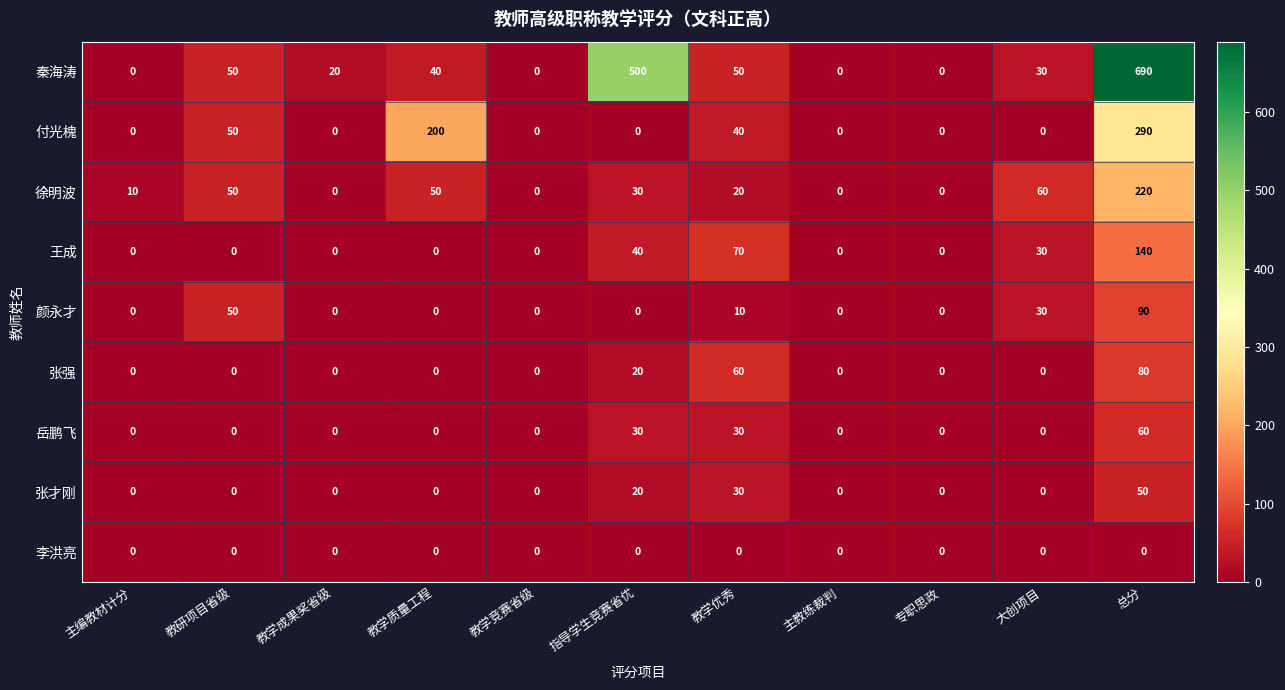

What value does the 秦海涛 series have at 教学成果奖省级?

20